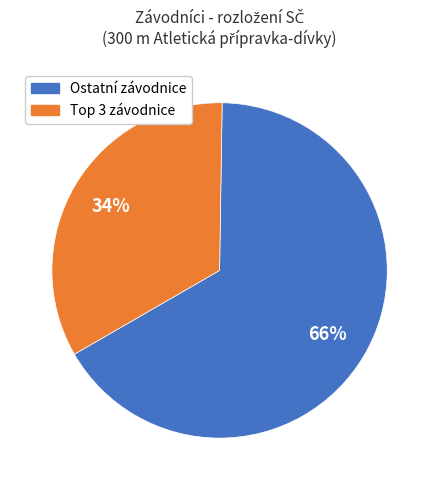

To the nearest percent, what is the average slice percentage?

50%